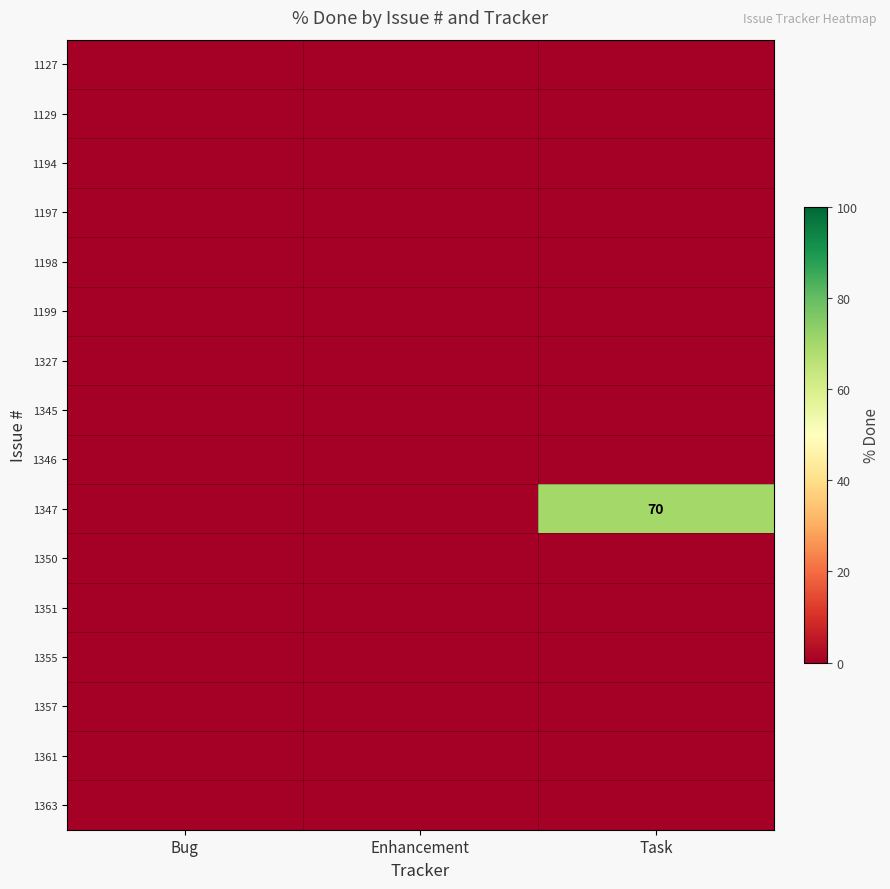

Which series has the largest total across all categories?

1347